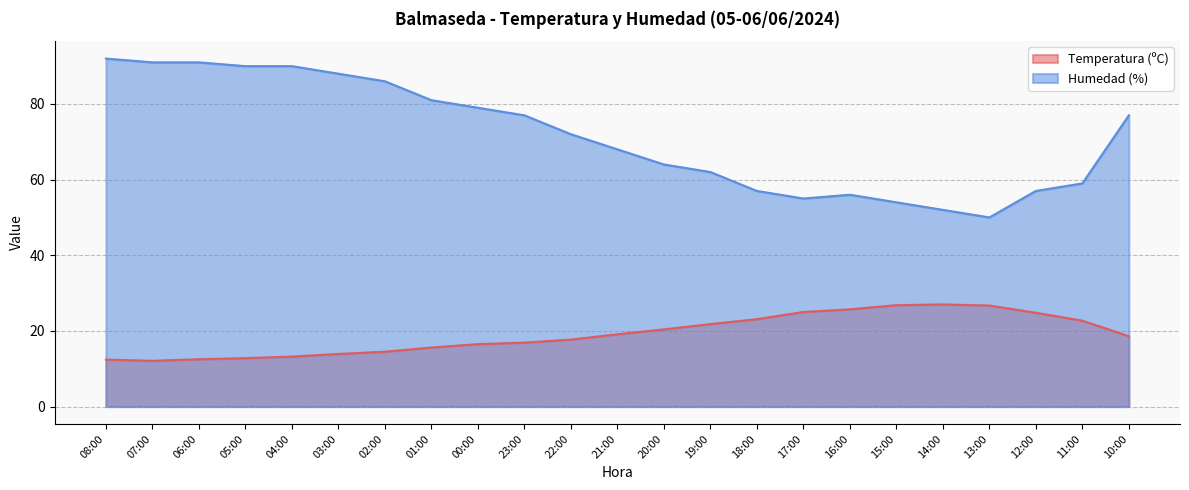

What is the greatest value displayed?

92.0